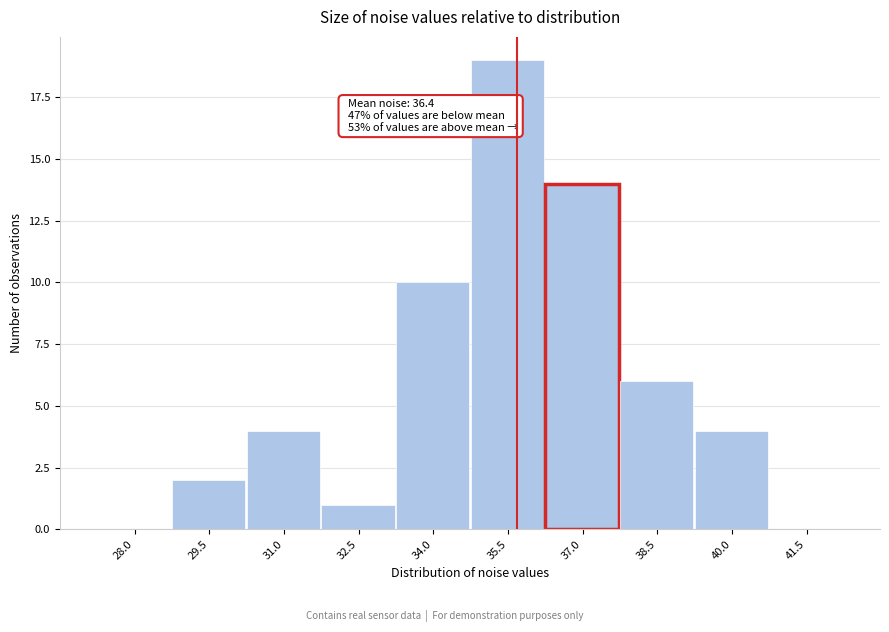

Reading left to right, what are all the values shown in this chart?

28.0=0	29.5=2	31.0=4	32.5=1	34.0=10	35.5=19	37.0=14	38.5=6	40.0=4	41.5=0